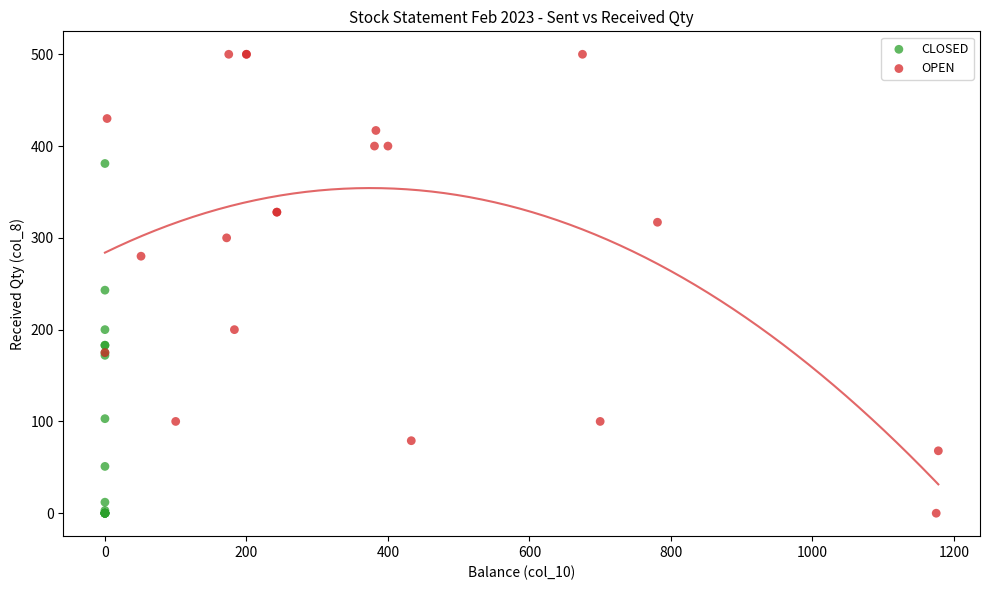

Which series contains the highest Y value?

OPEN